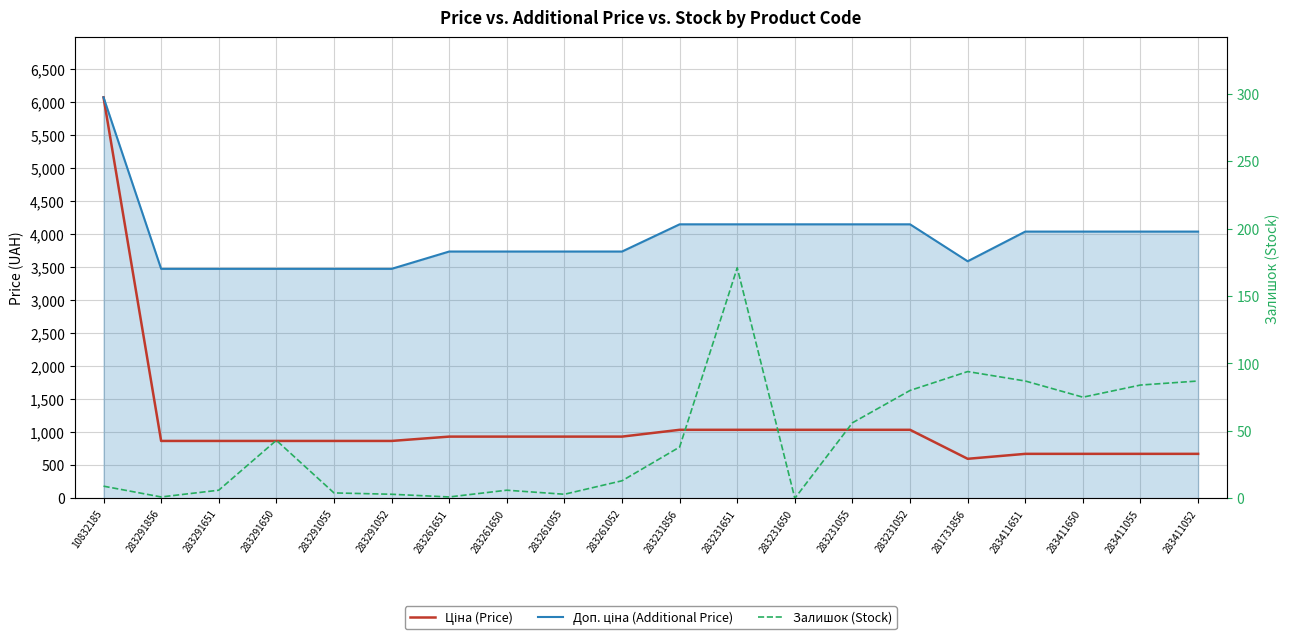

Which category has the highest value in the Залишок (Stock) series?

283231651